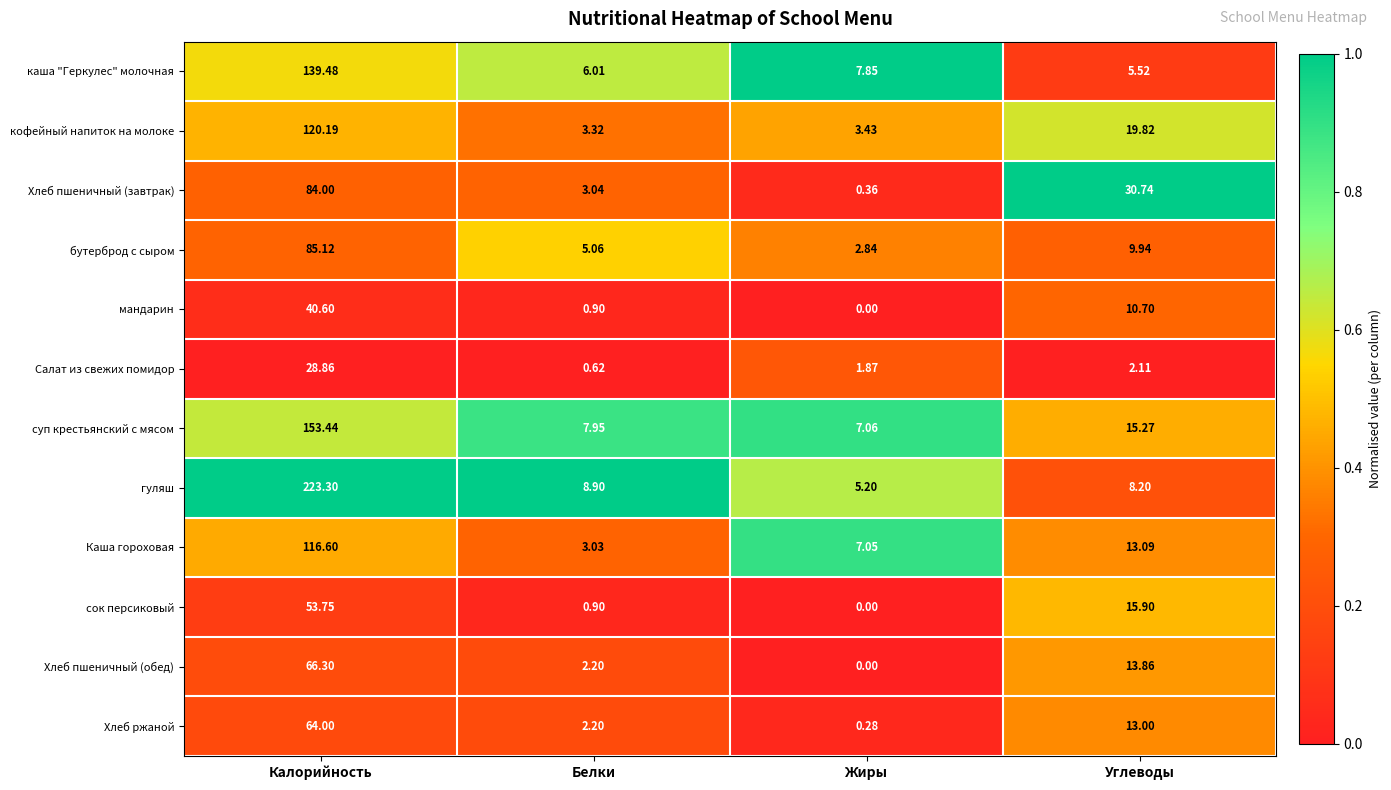

How many data points does each series have?

4